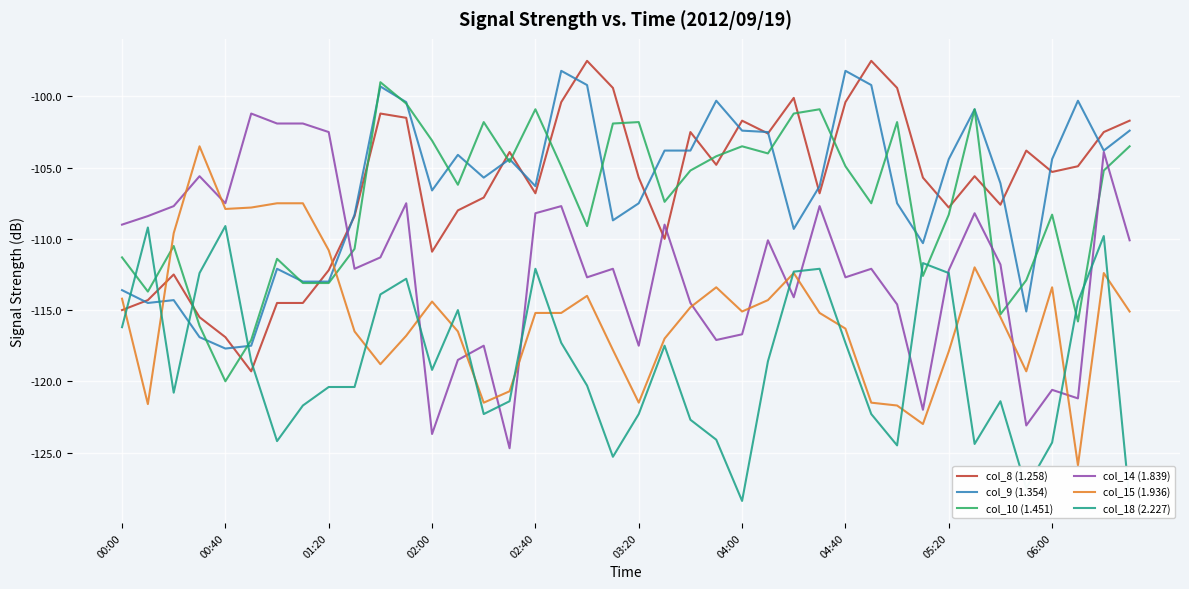

How many values in the col_8 (1.258) series exceed -105?

18